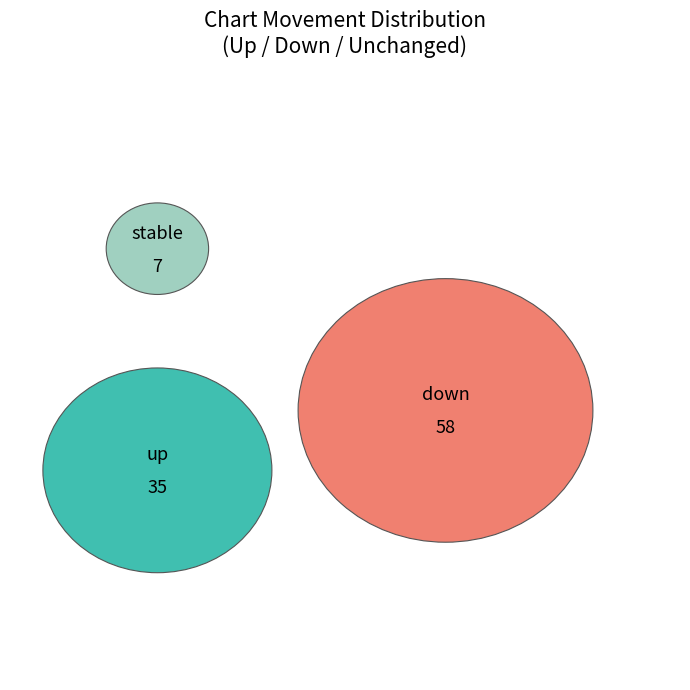

To the nearest percent, what percentage of the pie is up?

35%